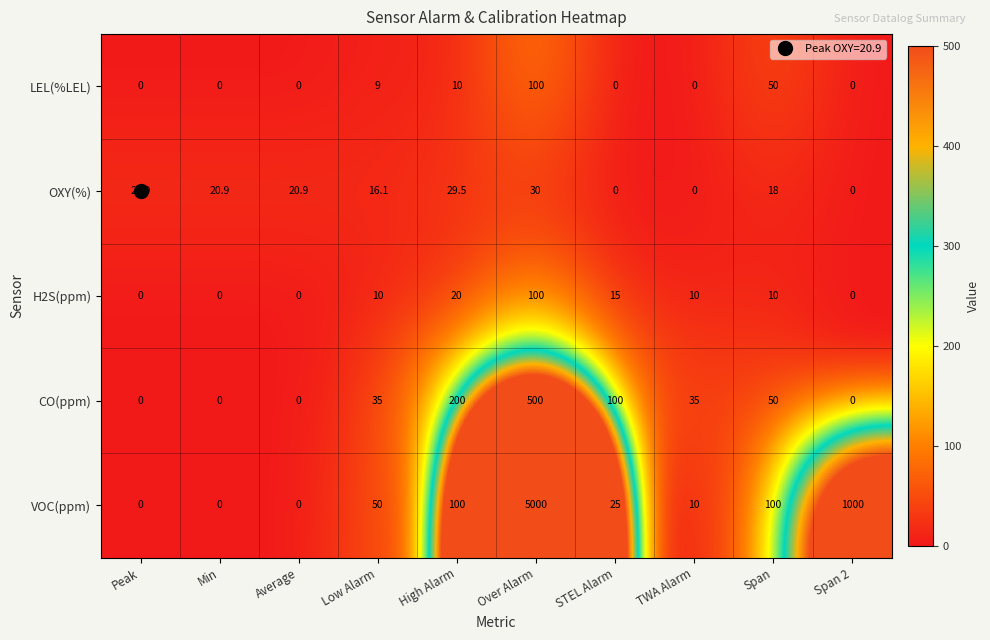

Which series has the largest total across all categories?

VOC(ppm)